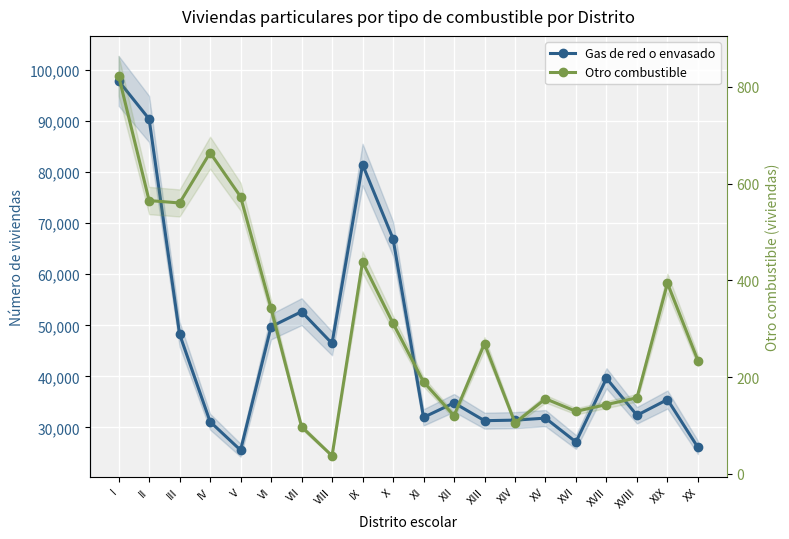

What are all the series names shown in the legend?

Gas de red o envasado, Otro combustible